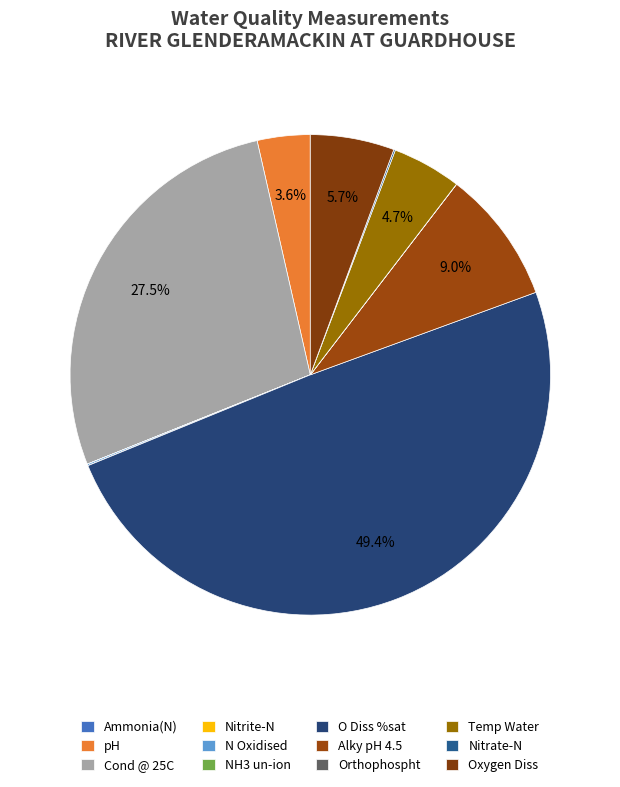

What is the change in value from N Oxidised to NH3 un-ion?

-0.2